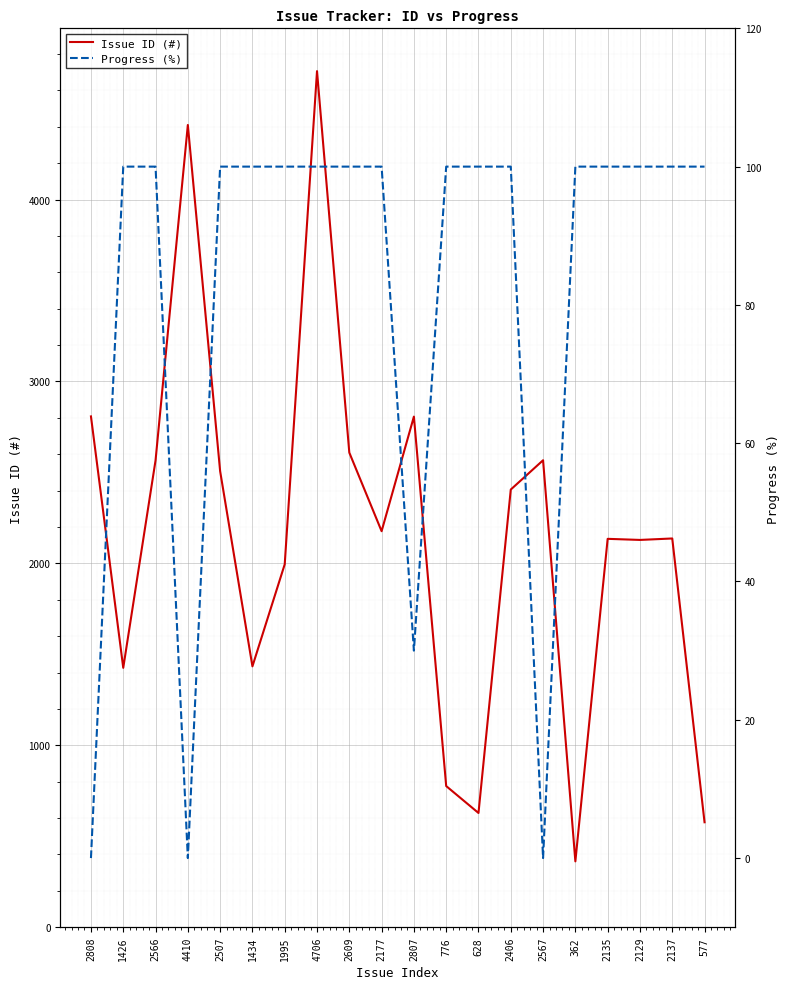

What is the label of the 9th point from the left?

2609